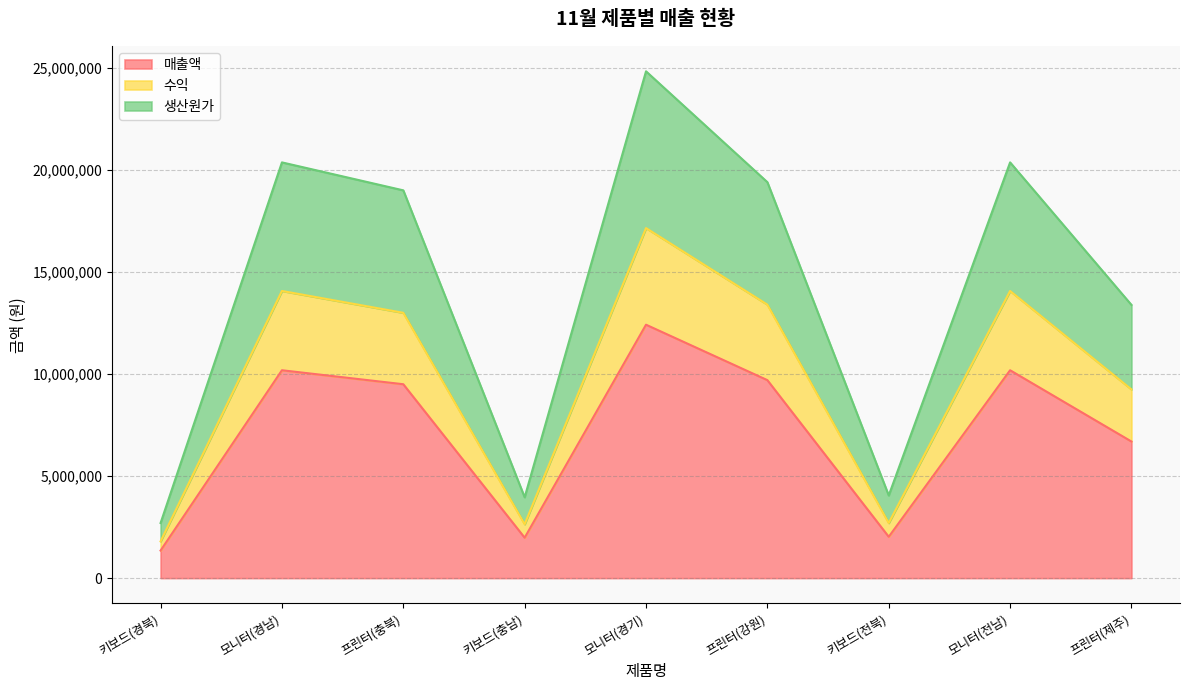

Is it true that 매출액 equals 2025000 at 키보드(전북)?

True